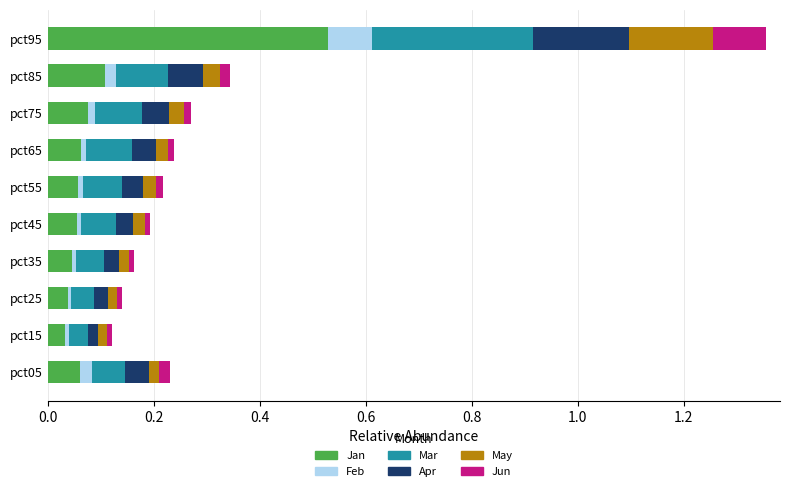

What is the sum of all Jan values?

1.1